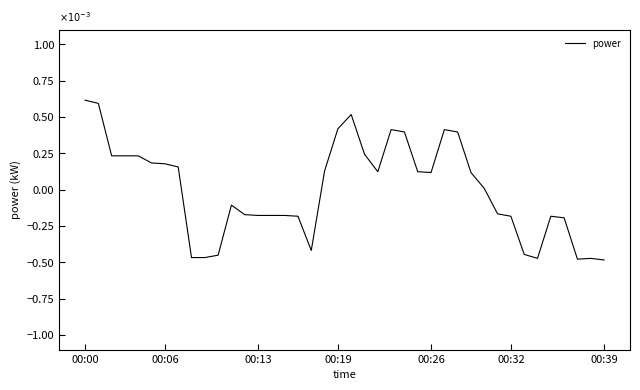

What is the difference between the maximum and minimum values?

1.1